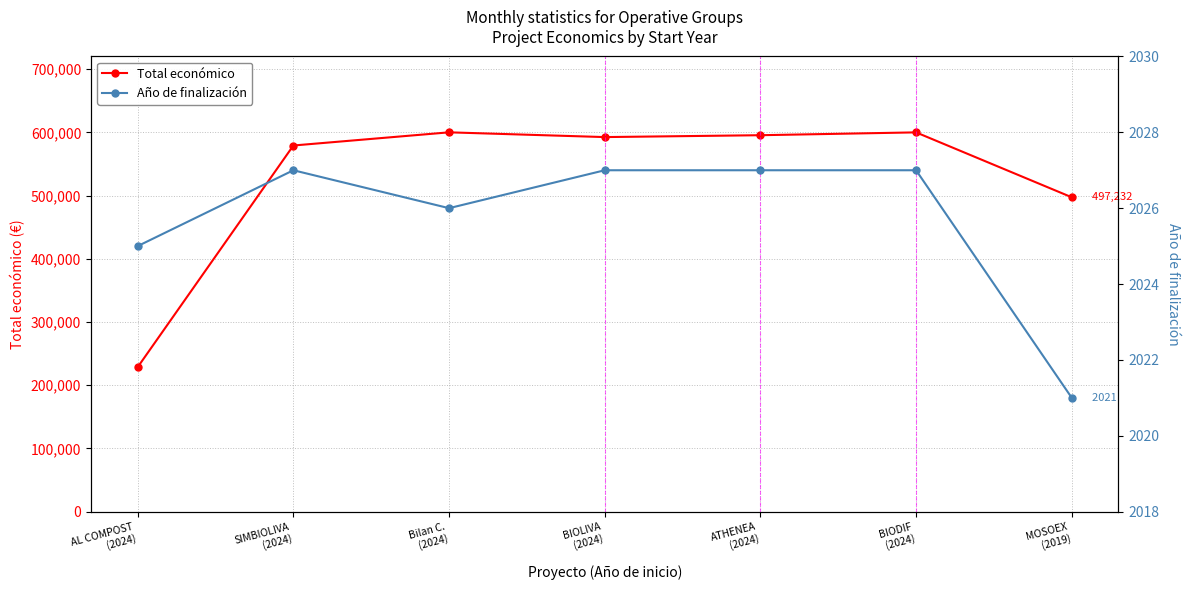

What is the value of the Total económico point at the 2nd from the left?

579152